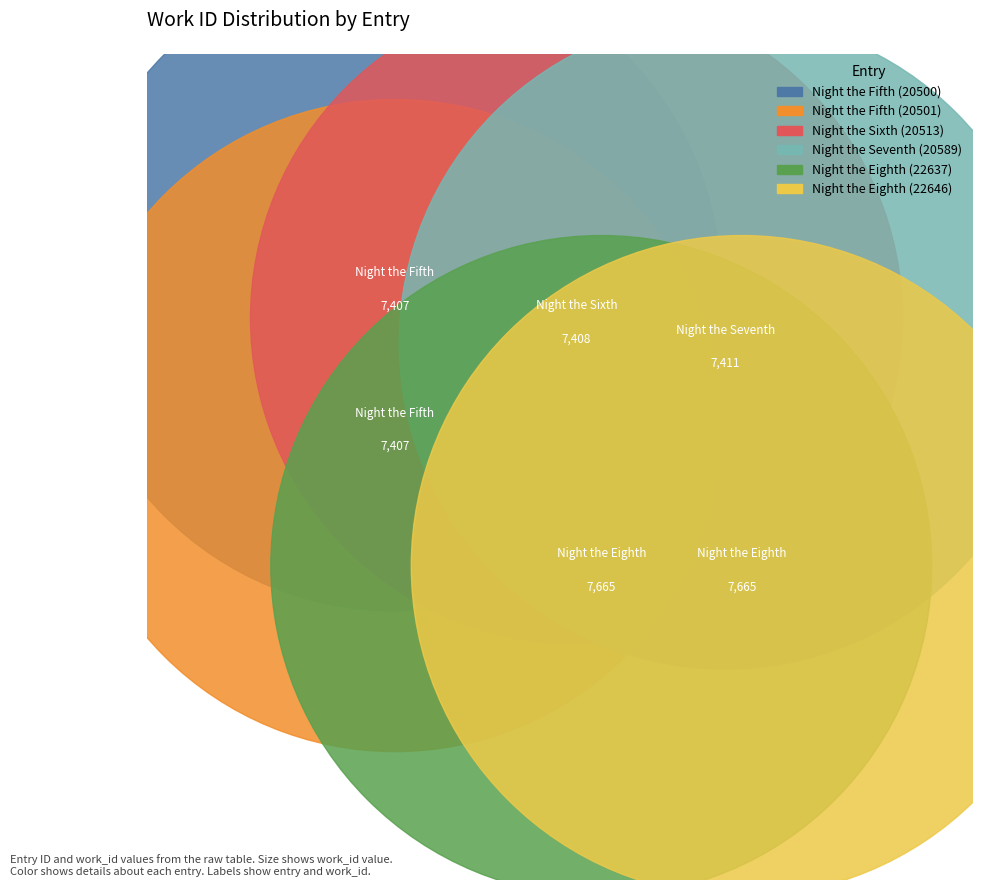

Is it true that Night the Fifth (20501) is 26% of the pie?

False